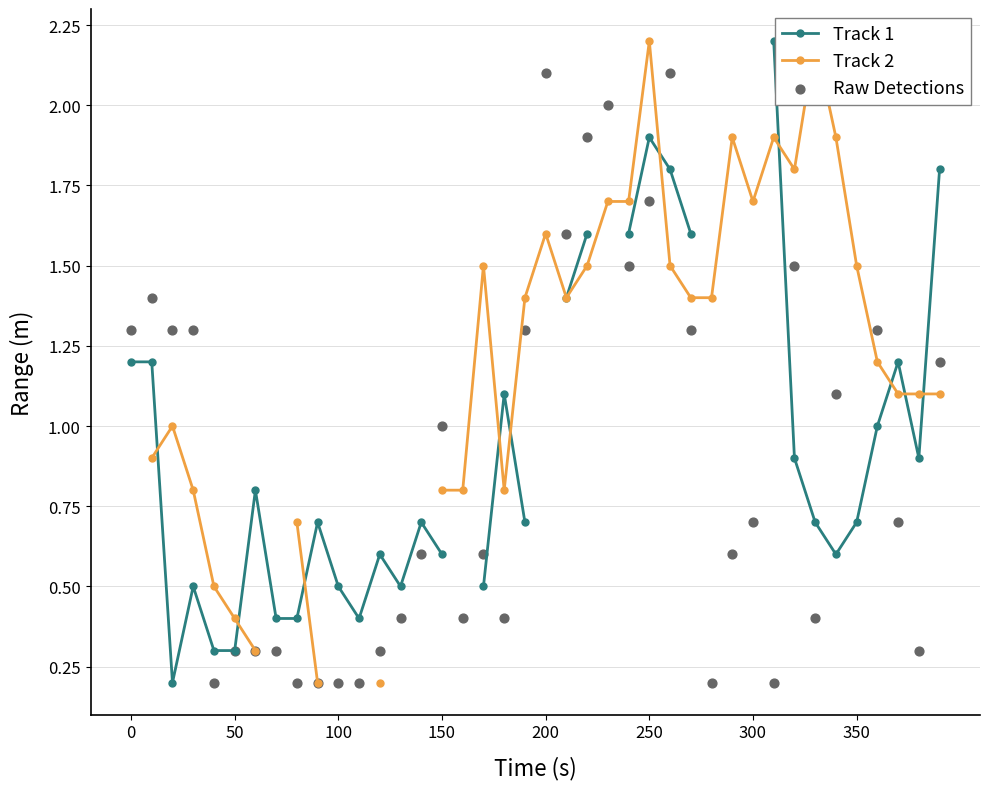

Is the value of Track 2 at 15 greater than the value of Track 1 at 26?

No